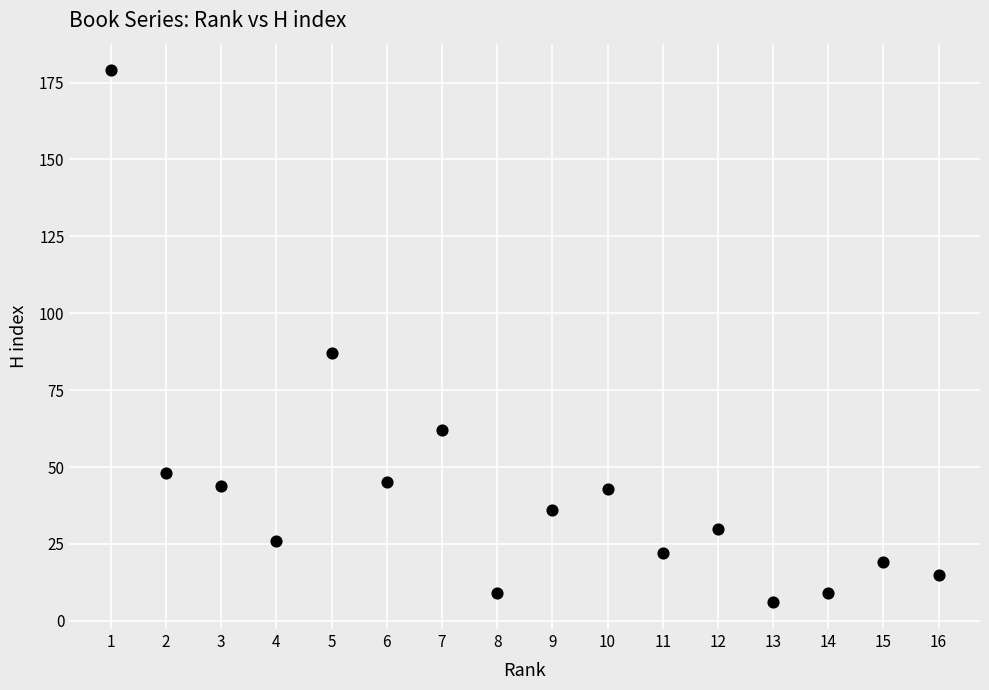

What is the range of X values (max minus min)?

15